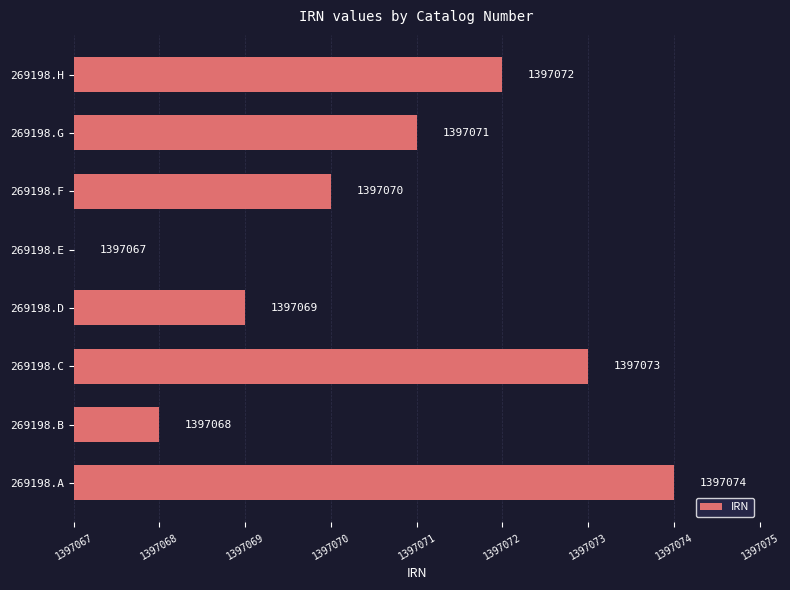

Are the bars horizontal?

Yes